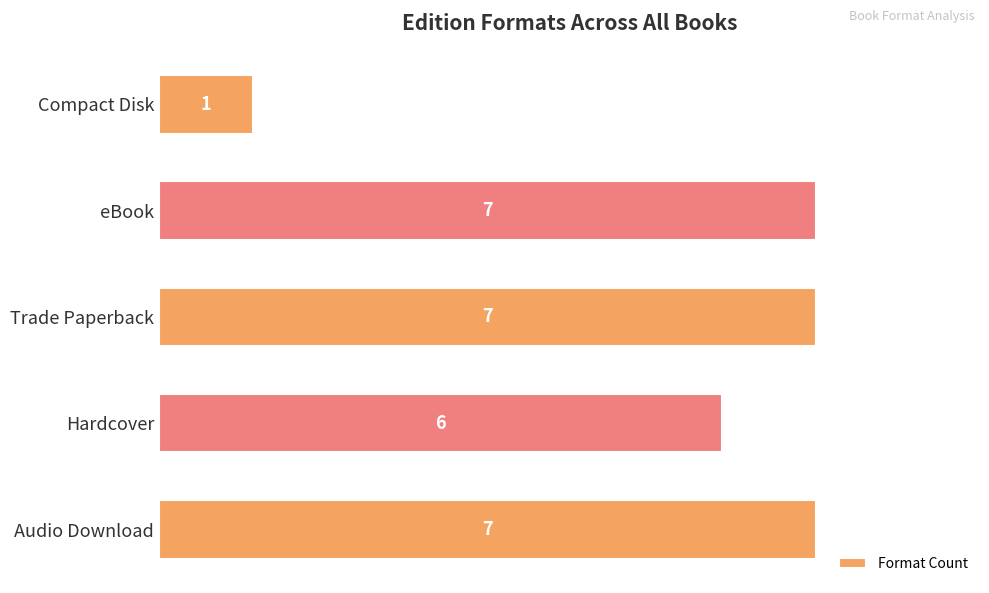

What is the greatest value displayed?

7